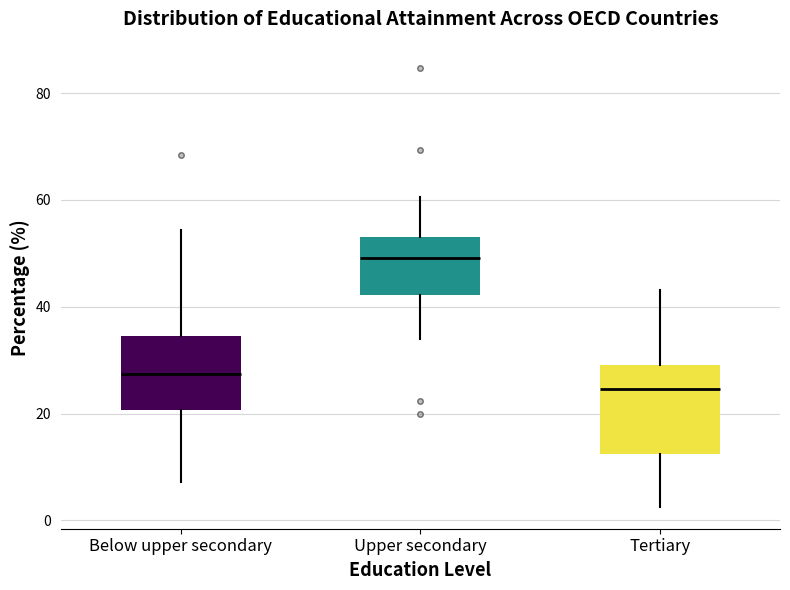

Which box's median line is the highest?

Upper secondary